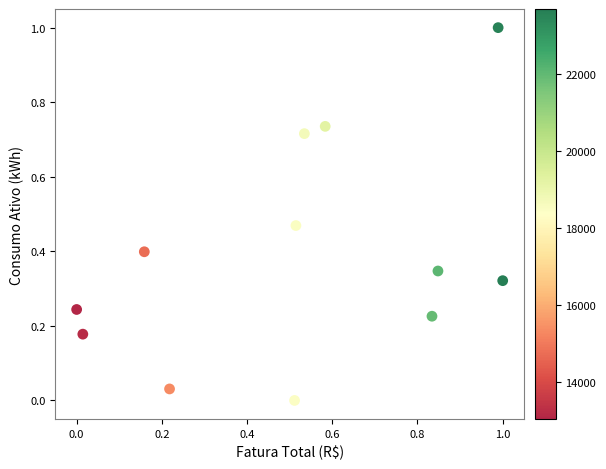

What is the range of Y values (max minus min)?

1.0